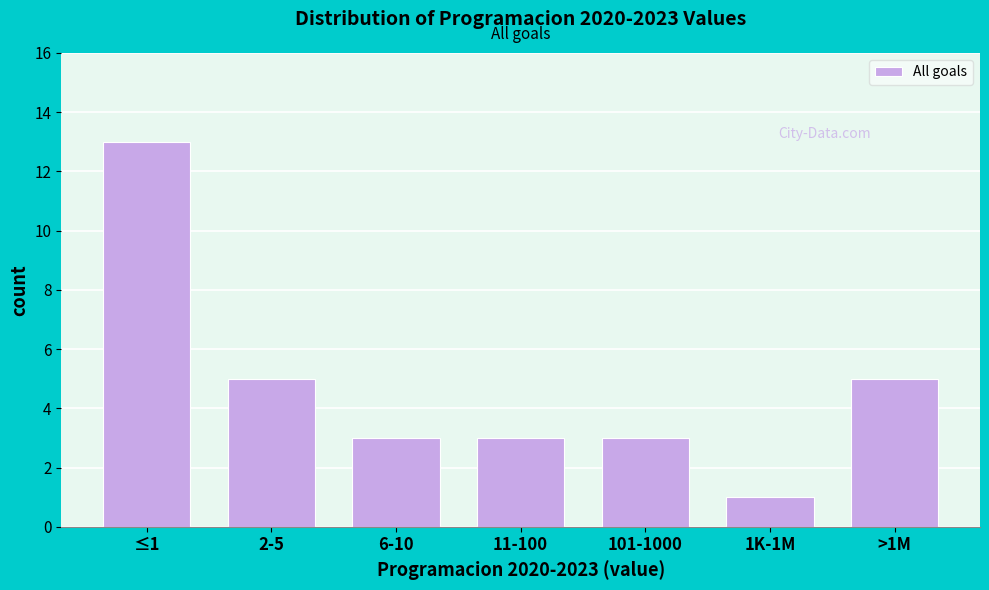

Reading left to right, extract all data points from this chart.

13	5	3	3	3	1	5